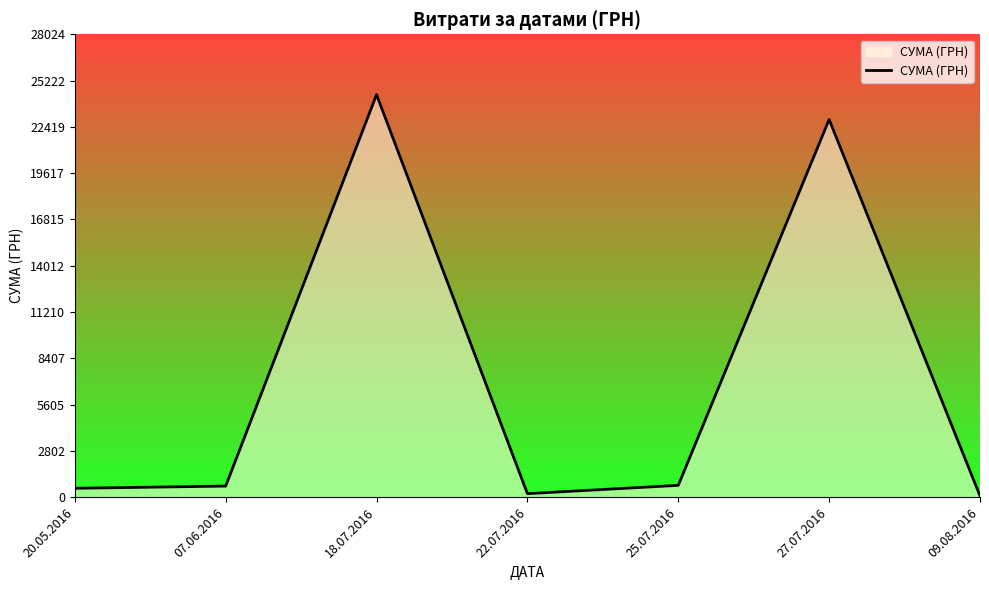

At which label does the data first exceed 670?

18.07.2016